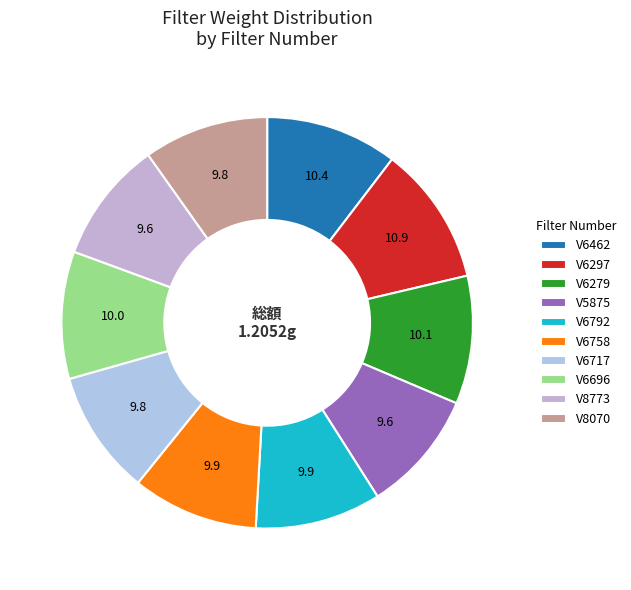

How many slices are in this pie chart?

10